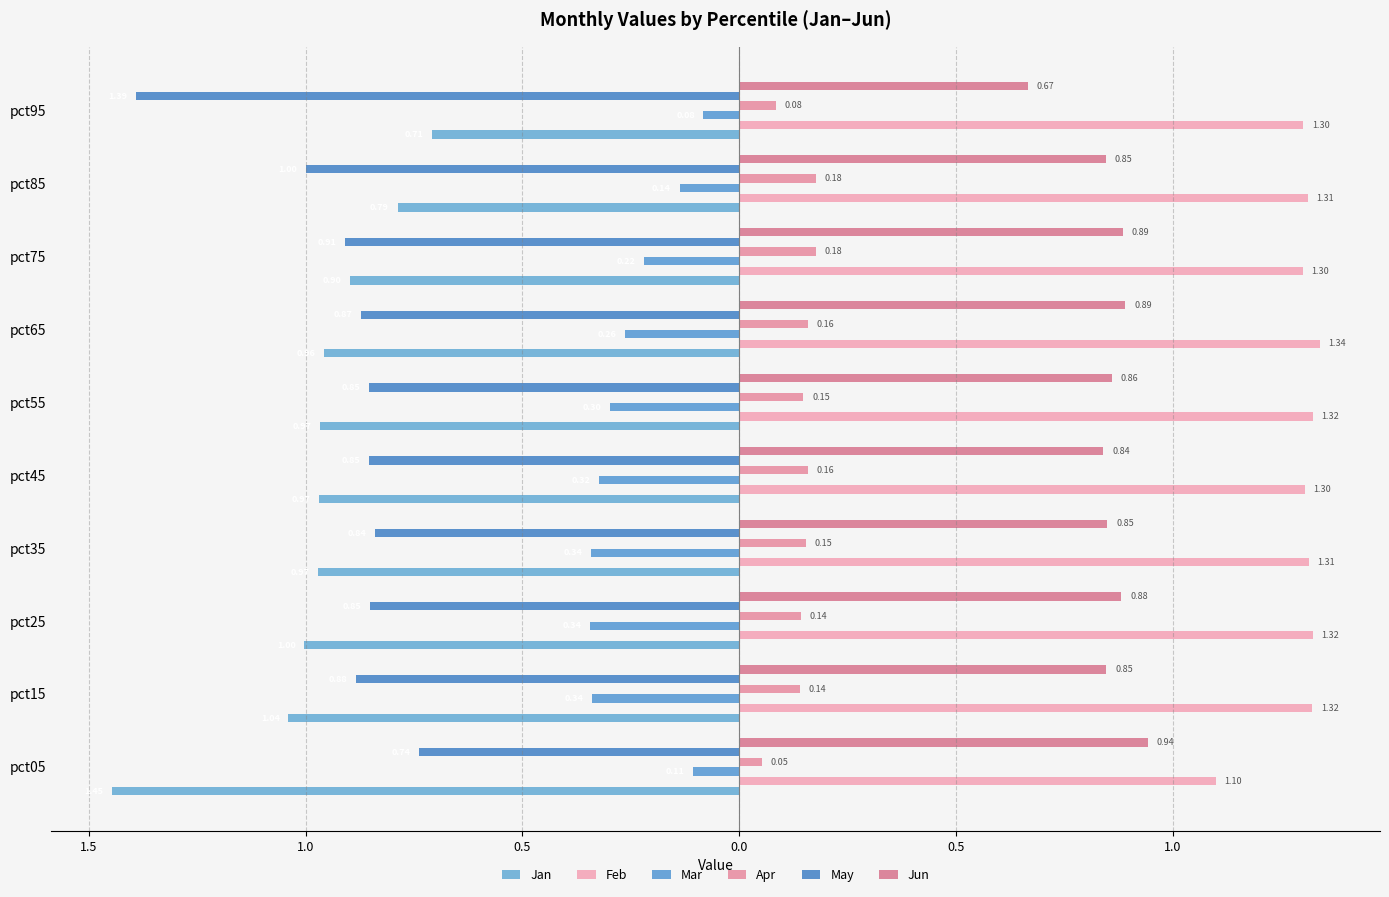

Which series has the largest total across all categories?

Feb